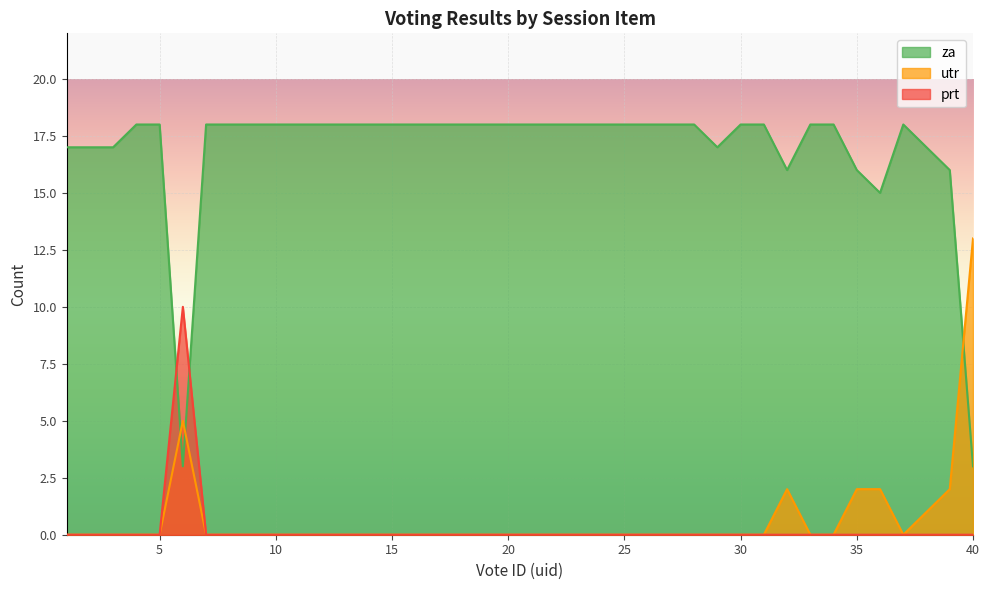

At which category does utr reach its first local valley?

37